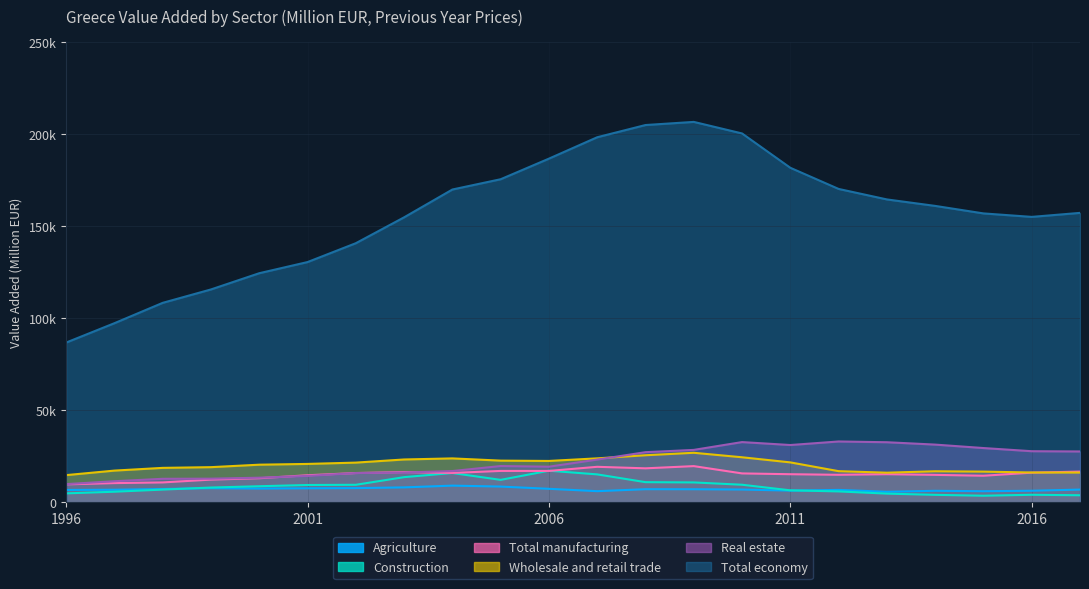

At which category does Total manufacturing reach its first local peak?

2003